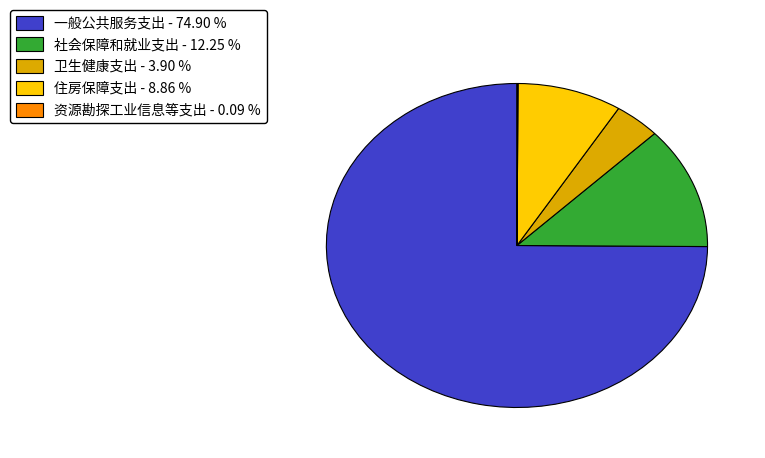

What is the ratio of the value at 一般公共服务支出 - 74.90 % to the value at 卫生健康支出 - 3.90 %?

19.2